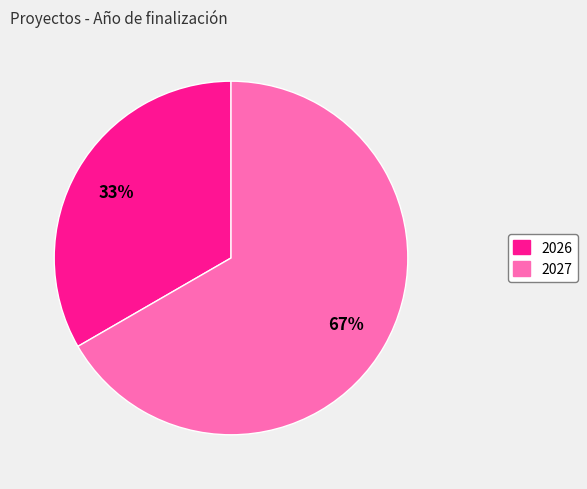

To the nearest percent, what is the average slice percentage?

50%